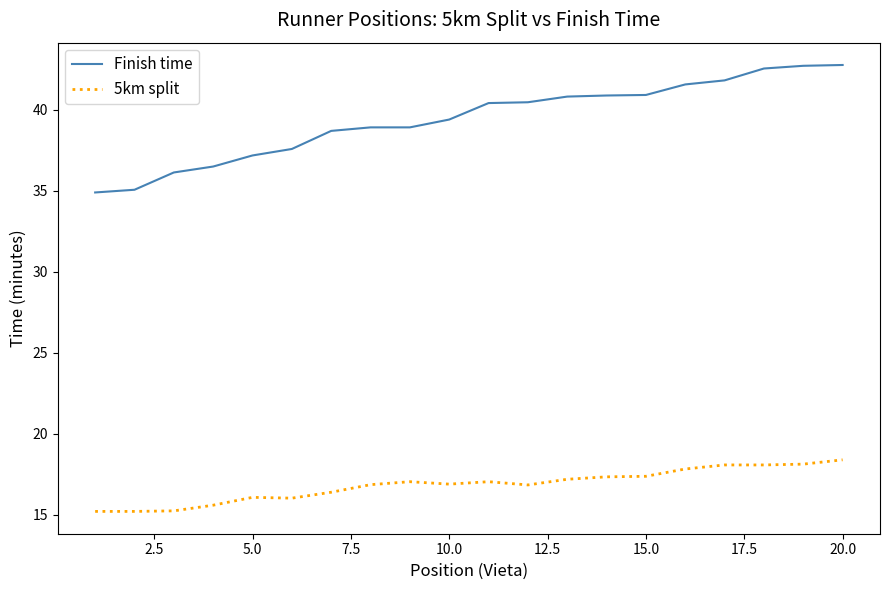

At how many categories does at least one series exceed 33?

20